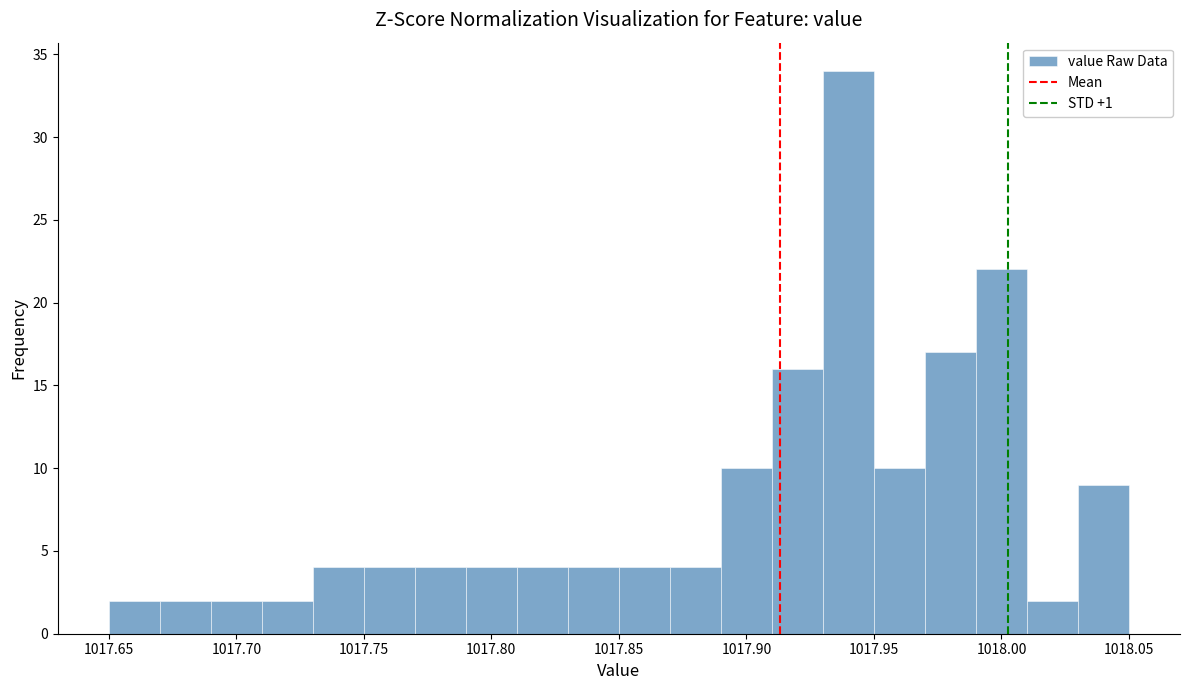

Reading left to right, list every bar in this chart as the range it spans on the x-axis followed by its height. The values are not printed on the chart, so give them approximately, as read against the axis.

1017.65 to 1017.67: 2
1017.67 to 1017.69: 2
1017.69 to 1017.71: 2
1017.71 to 1017.73: 2
1017.73 to 1017.75: 4
1017.75 to 1017.77: 4
1017.77 to 1017.79: 4
1017.79 to 1017.81: 4
1017.81 to 1017.83: 4
1017.83 to 1017.85: 4
1017.85 to 1017.87: 4
1017.87 to 1017.89: 4
1017.89 to 1017.91: 10
1017.91 to 1017.93: 16
1017.93 to 1017.95: 34
1017.95 to 1017.97: 10
1017.97 to 1017.99: 17
1017.99 to 1018.01: 22
1018.01 to 1018.03: 2
1018.03 to 1018.05: 9